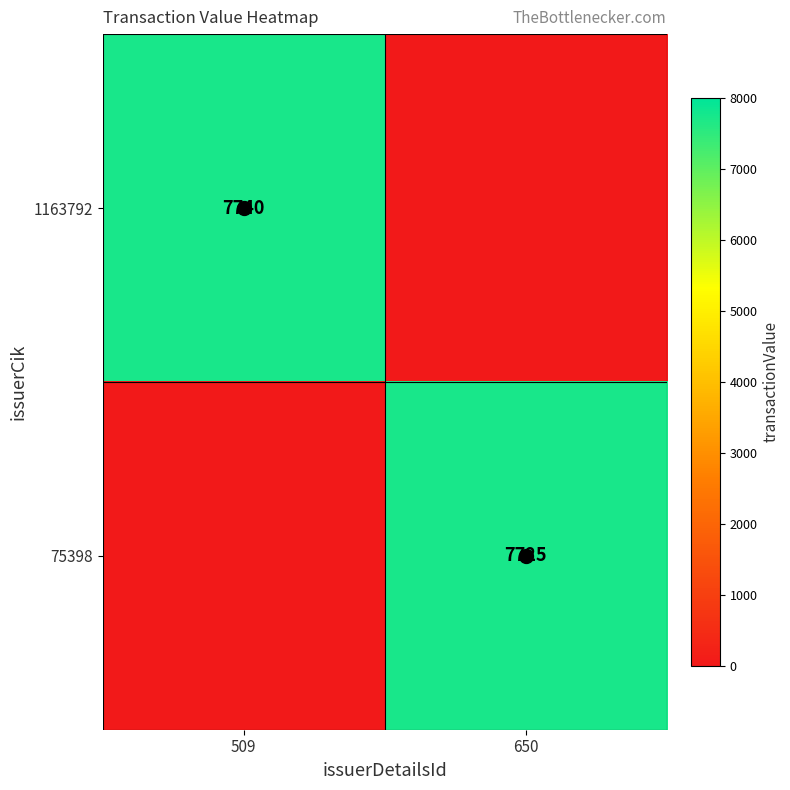

The value of 1163792 at 509 is 7740. True or false?

True